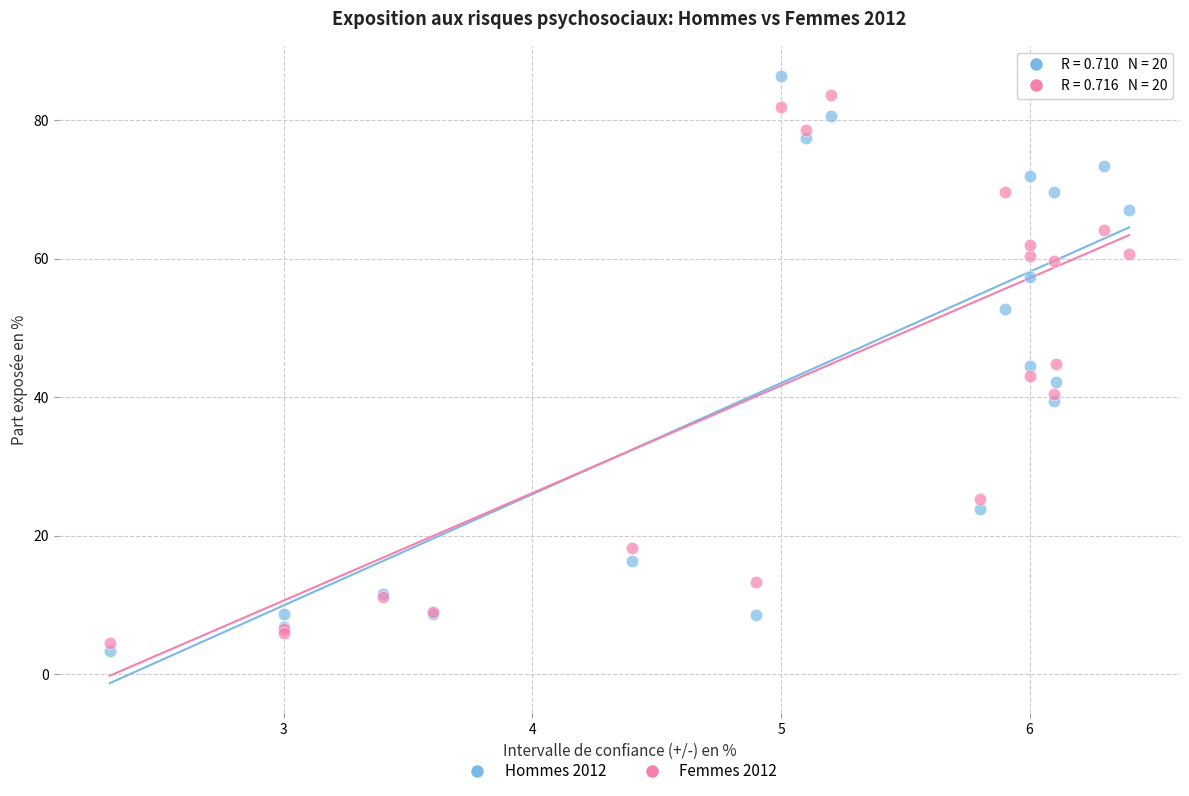

What are all the series names shown in the legend?

Hommes 2012, Femmes 2012